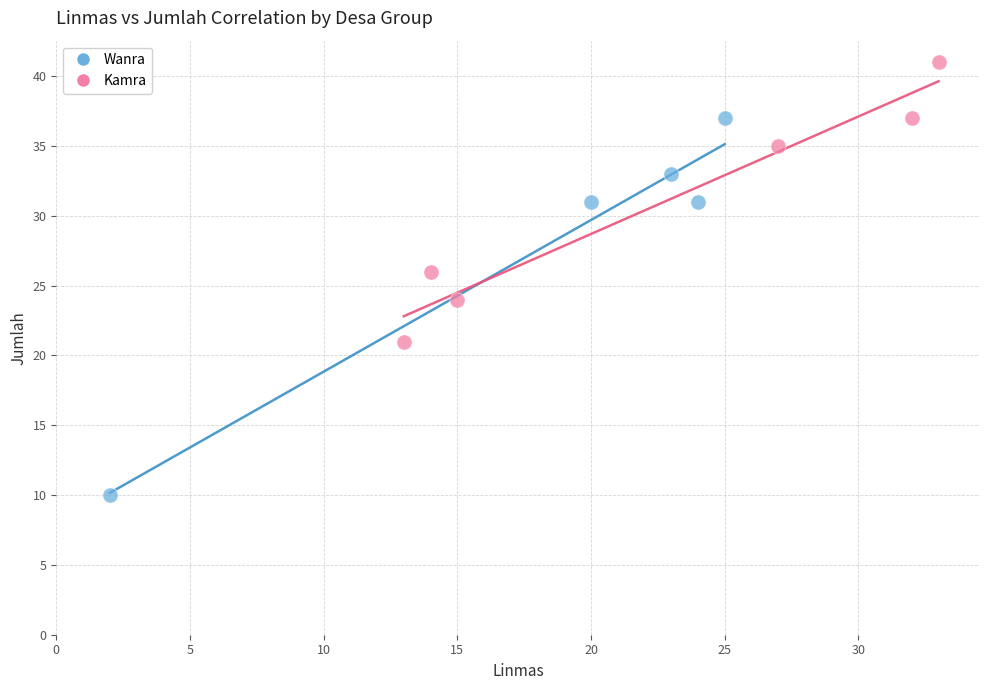

Which series contains the highest Y value?

Kamra